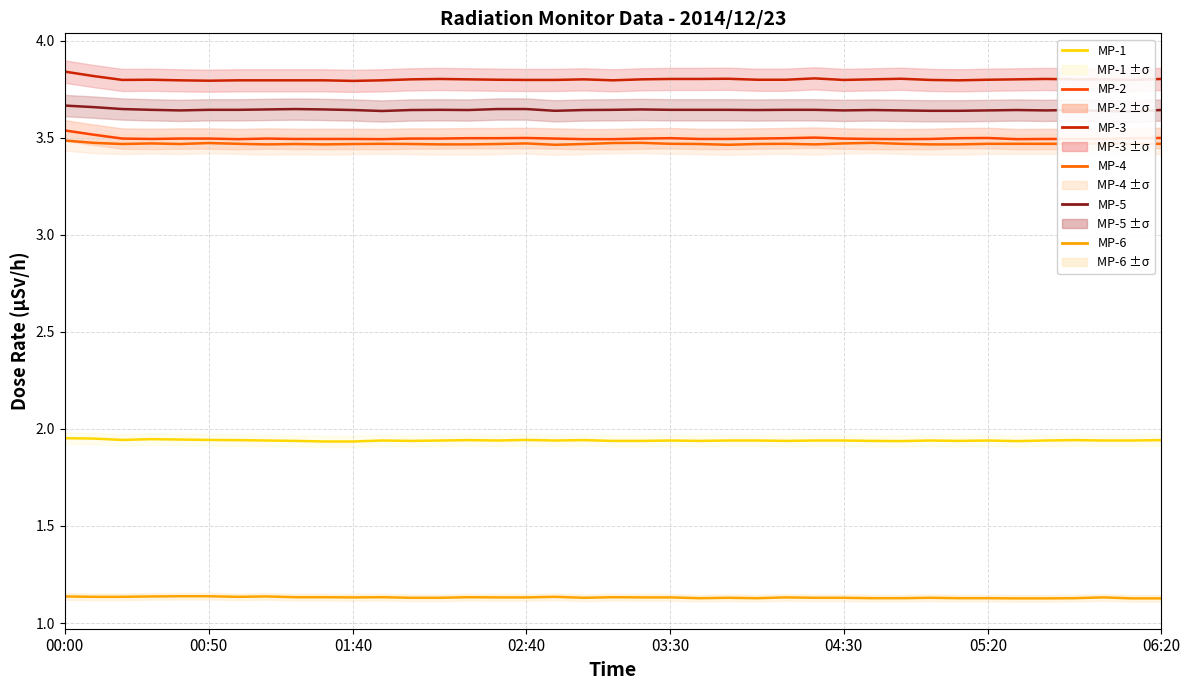

Is it true that MP-6 equals 1.1 at 26?

True